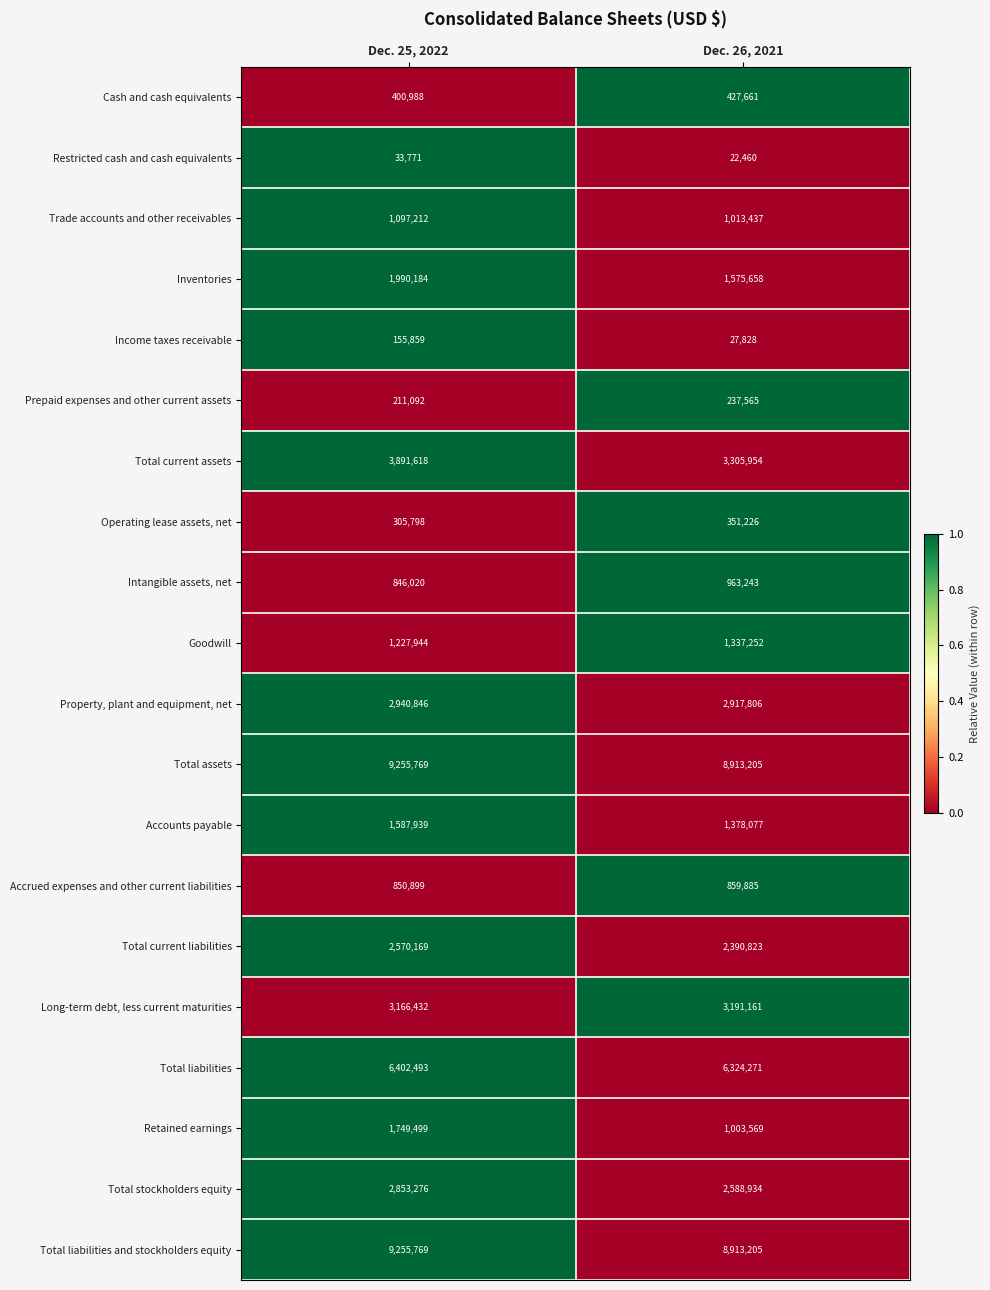

Read the Accounts payable value at Dec. 25, 2022.

1587939